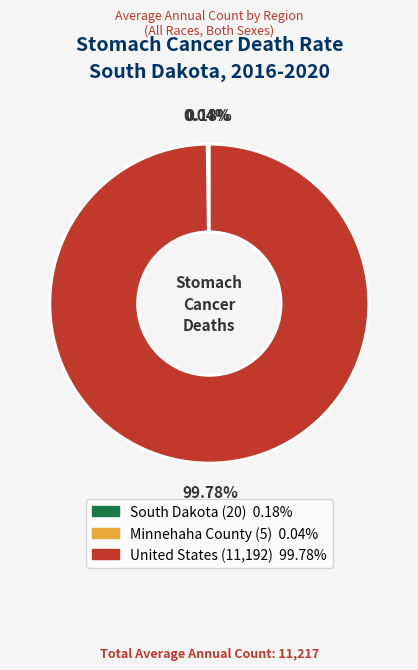

What is the largest slice in the pie chart?

United States